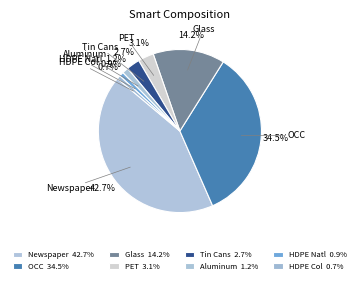

Which has a higher value, OCC or HDPE Natl?

OCC